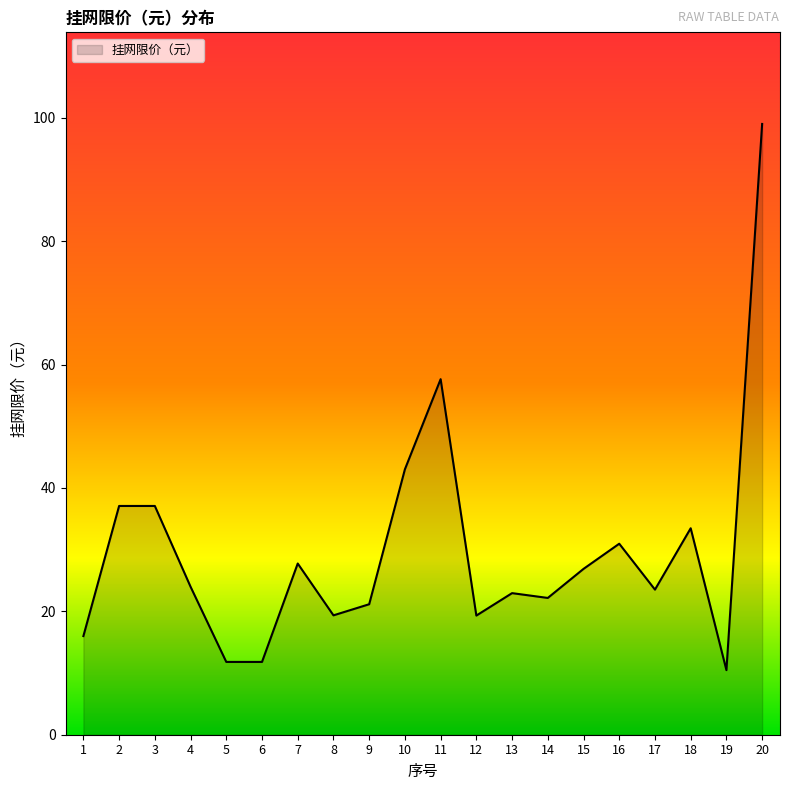

What is the sum of all values?

595.4